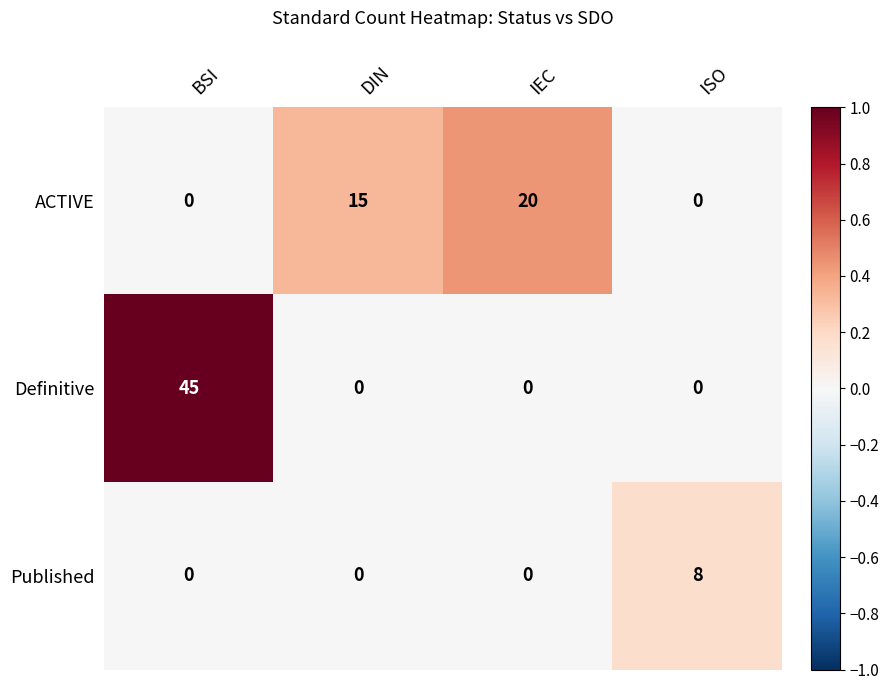

True or false: Definitive has a value of -30 at IEC.

False